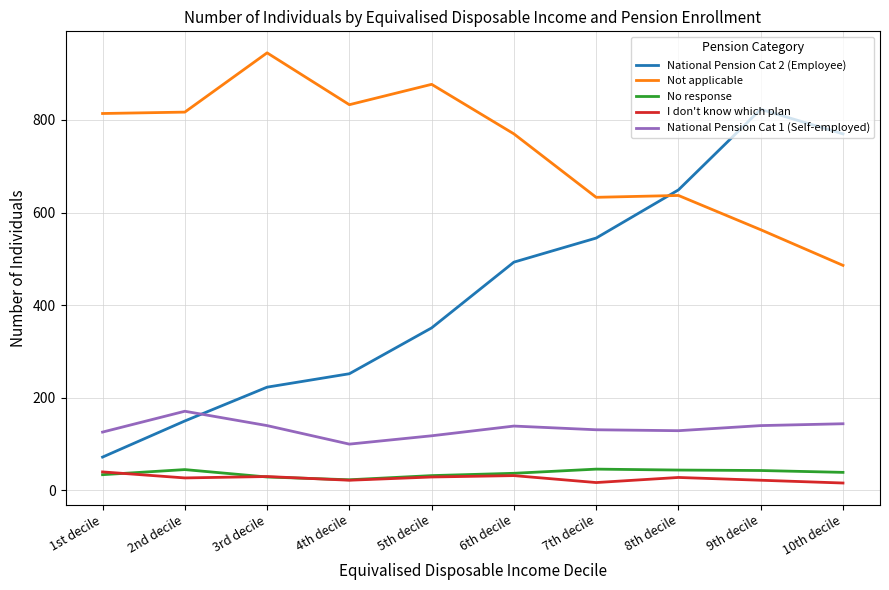

True or false: Not applicable has a value of 571 at 3rd decile.

False